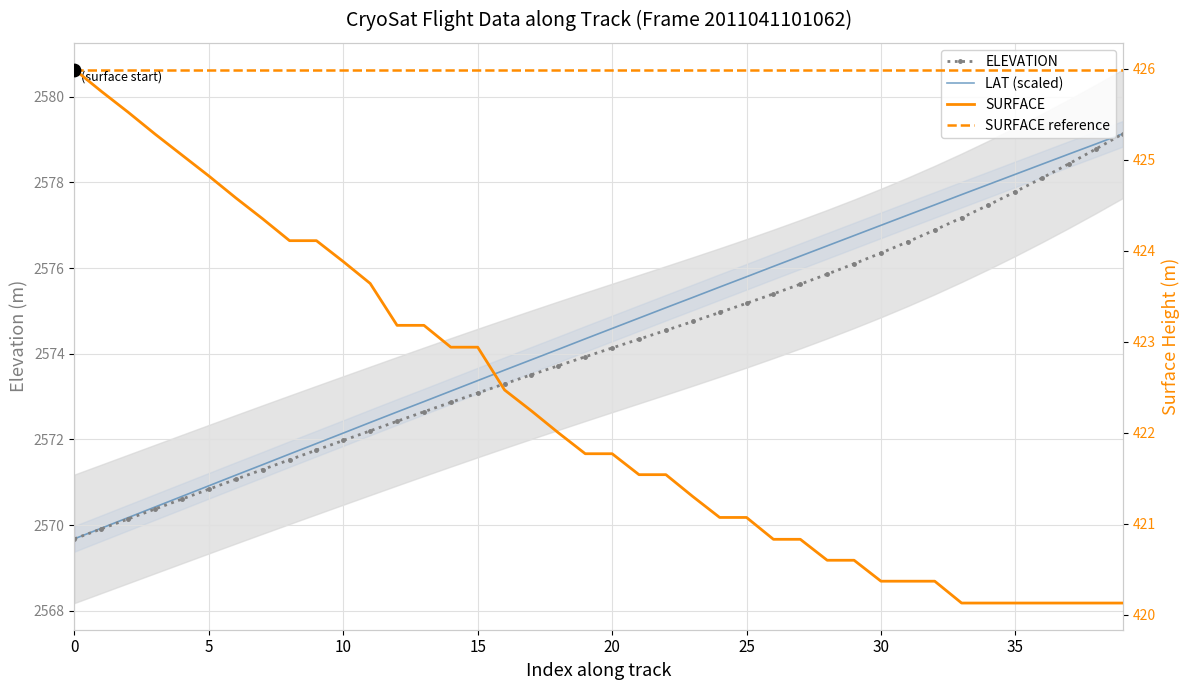

What is the total value across all series at 30?

5566.8